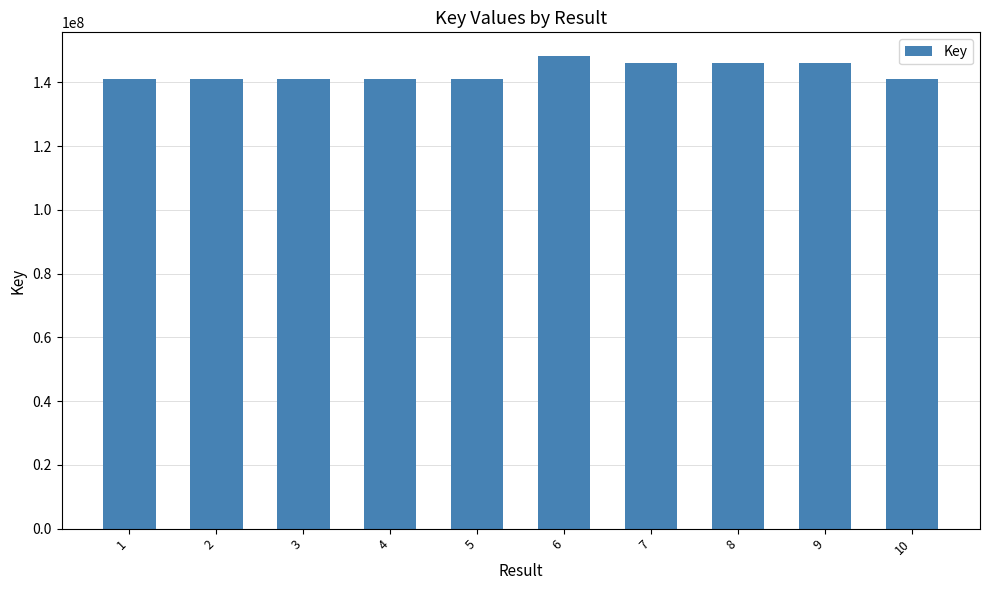

True or false: the data shows 141015530 at 1.

True